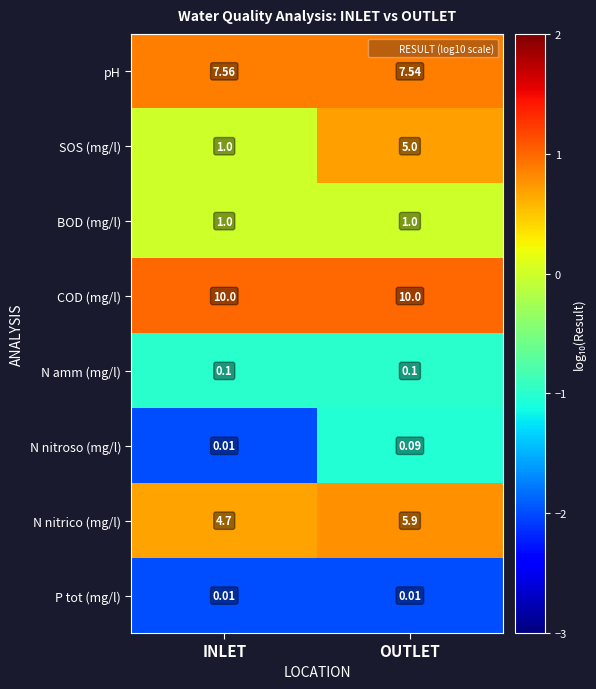

Where is N nitroso (mg/l) nearest to the value 0?

INLET